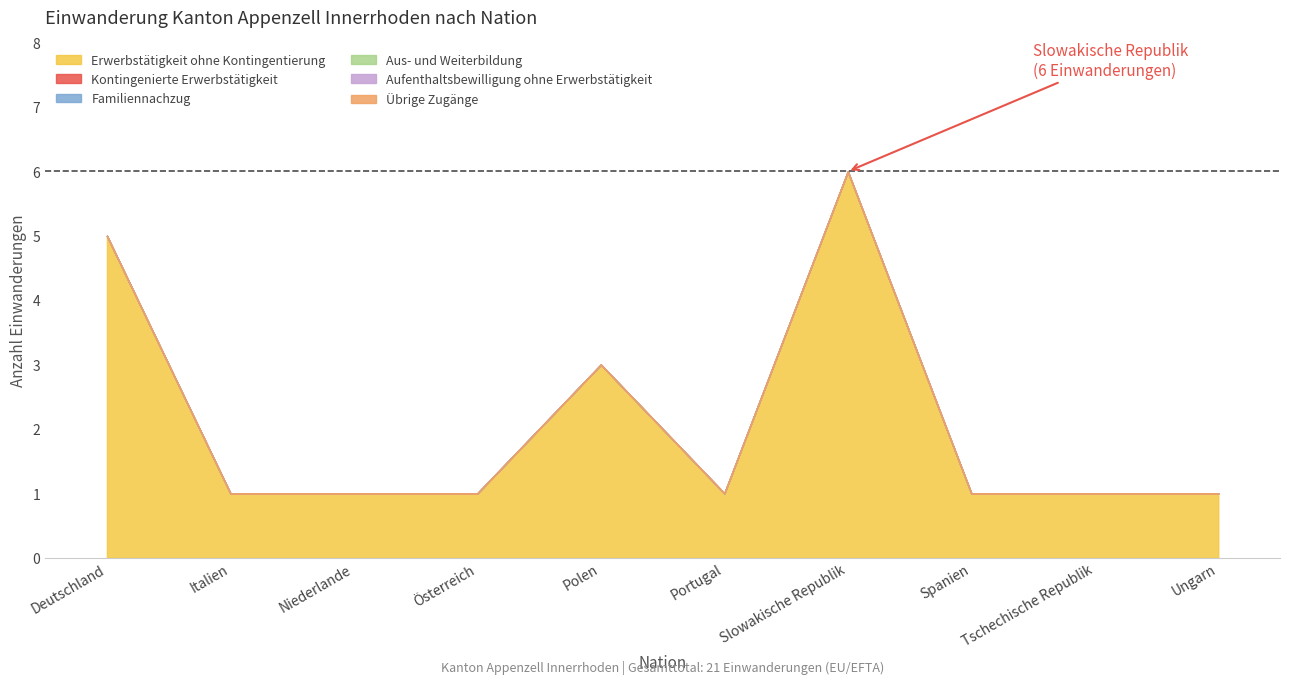

Reading left to right, transcribe all the data shown in this chart.

Erwerbstätigkeit ohne Kontingentierung: 5	1	1	1	3	1	6	1	1	1
Kontingenierte Erwerbstätigkeit: 0	0	0	0	0	0	0	0	0	0
Familiennachzug: 0	0	0	0	0	0	0	0	0	0
Aus- und Weiterbildung: 0	0	0	0	0	0	0	0	0	0
Aufenthaltsbewilligung ohne Erwerbstätigkeit: 0	0	0	0	0	0	0	0	0	0
Übrige Zugänge: 0	0	0	0	0	0	0	0	0	0